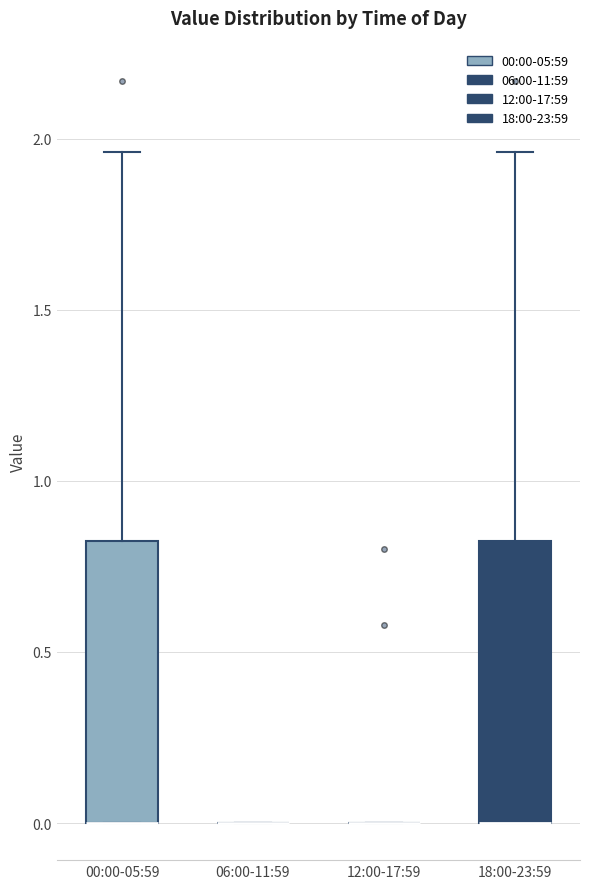

Reading left to right, transcribe this box plot: for each box, give where its median line is, the range the box spans, and where its two whiskers end, as read against the y-axis. The values are not printed on the chart, so give them approximately, as read against the axis.

00:00-05:59: median 0.00 (drawn on the box's lower edge), box 0.00 to 0.85, whiskers 0.00 to 1.95
06:00-11:59: box collapsed to a line at 0.00, whiskers 0.00 to 0.00
12:00-17:59: box collapsed to a line at 0.00, whiskers 0.00 to 0.00
18:00-23:59: median 0.00 (drawn on the box's lower edge), box 0.00 to 0.85, whiskers 0.00 to 1.95